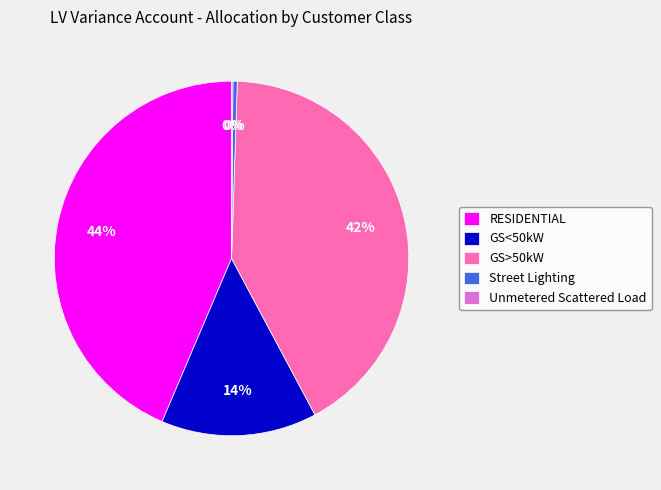

Between GS<50kW and Street Lighting, which is larger?

GS<50kW